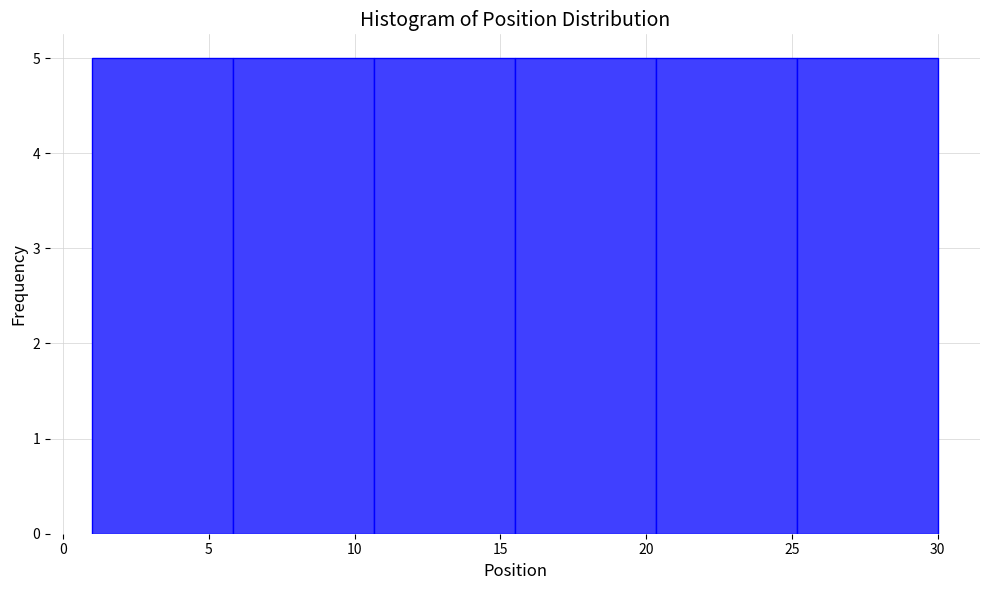

Reading left to right, transcribe this chart: for each bar, give the range it covers on the x-axis and its height. Neither the bar edges nor the heights are printed on the chart, so give them approximately, as read against the axes.

1.0 to 6.0: 5
6.0 to 10.5: 5
10.5 to 15.5: 5
15.5 to 20.5: 5
20.5 to 25.0: 5
25.0 to 30.0: 5